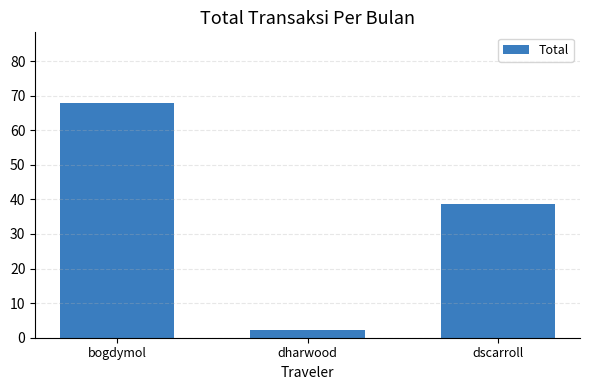

Is it true that the value at dharwood is 2.1?

True